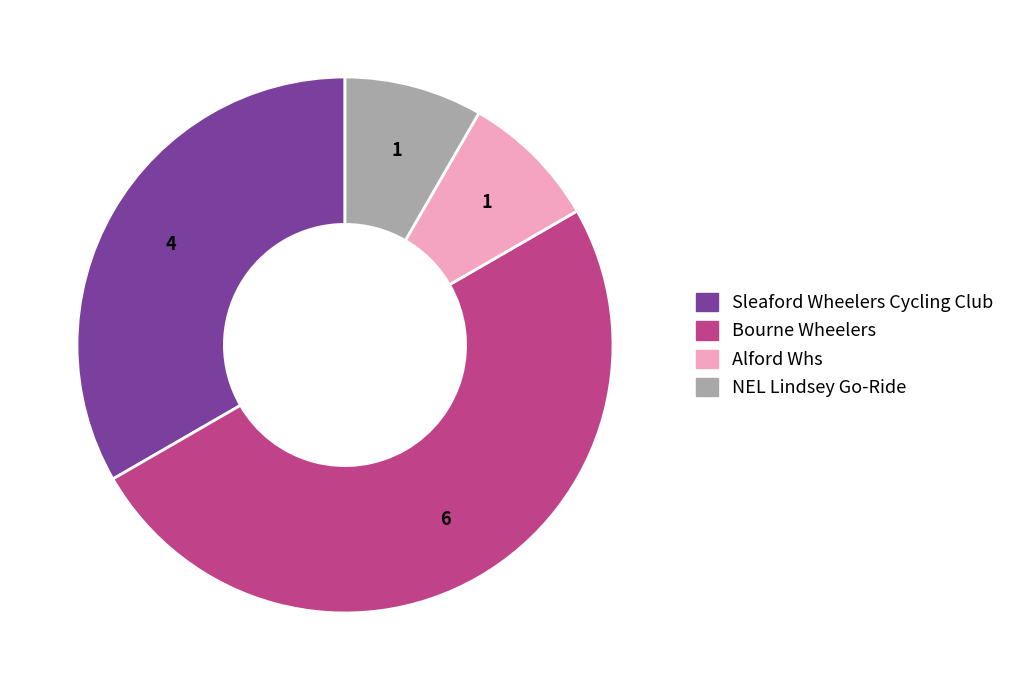

How many slices are in this pie chart?

4